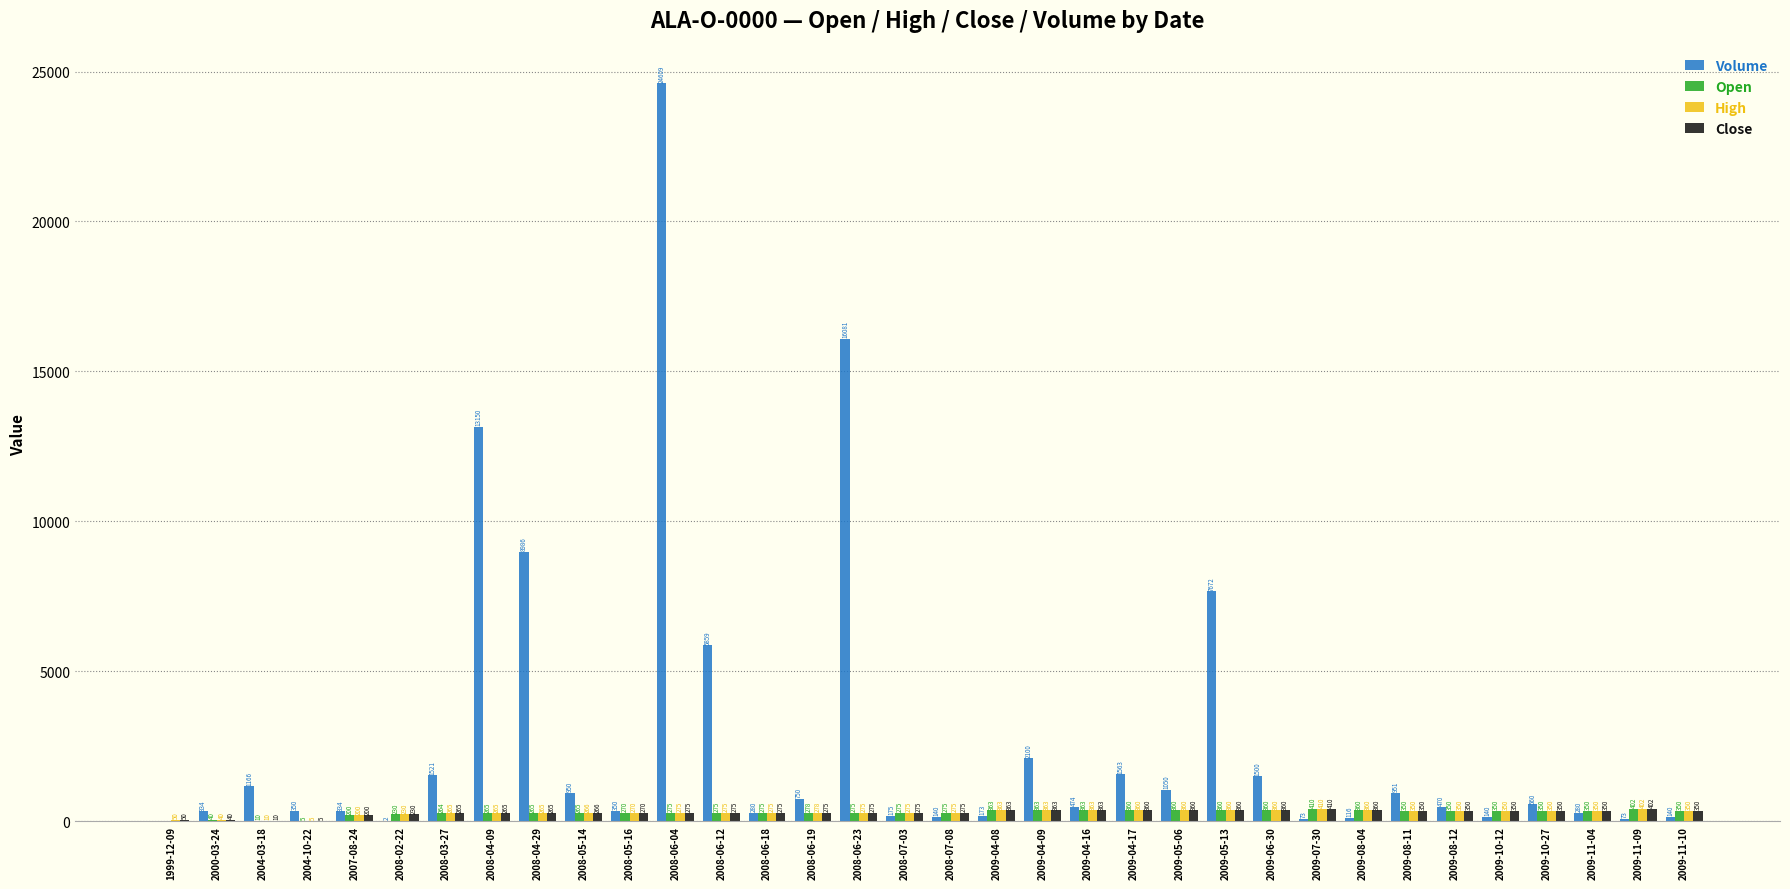

Between 2009-04-16 and 2009-11-10, which series saw the biggest shift?

Volume